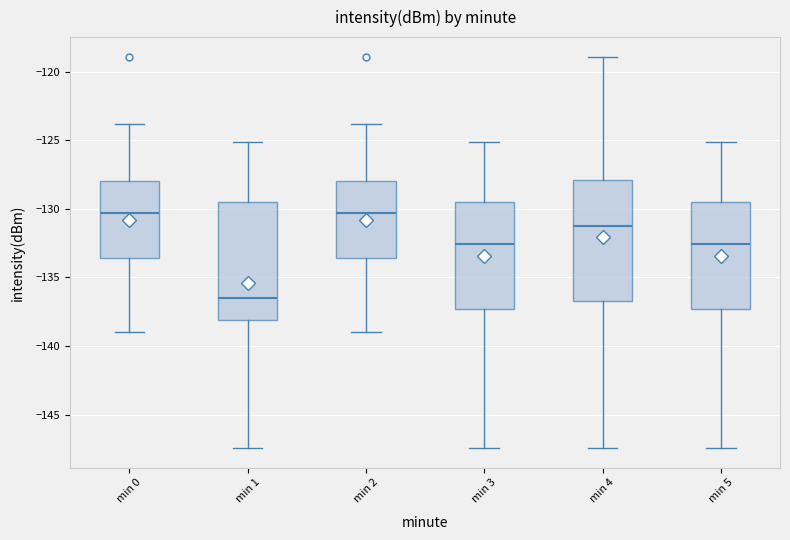

Where does the median line of the box for min 2 sit on the y-axis? The values are not printed on the chart, so give them approximately, as read against the axis.

-130.5